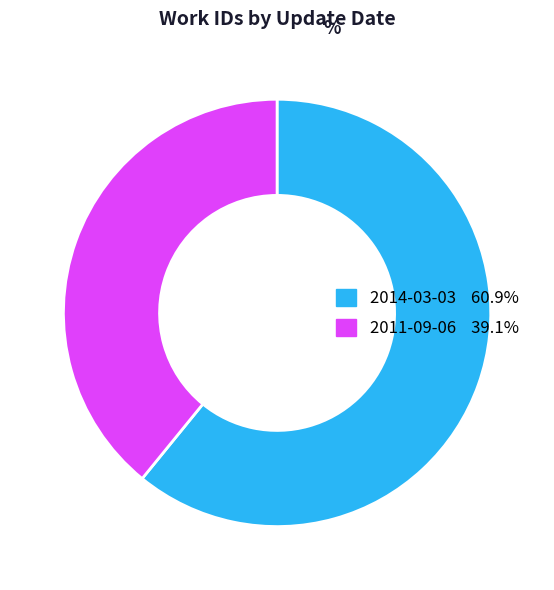

Is there any slice that represents more than half of the pie?

Yes